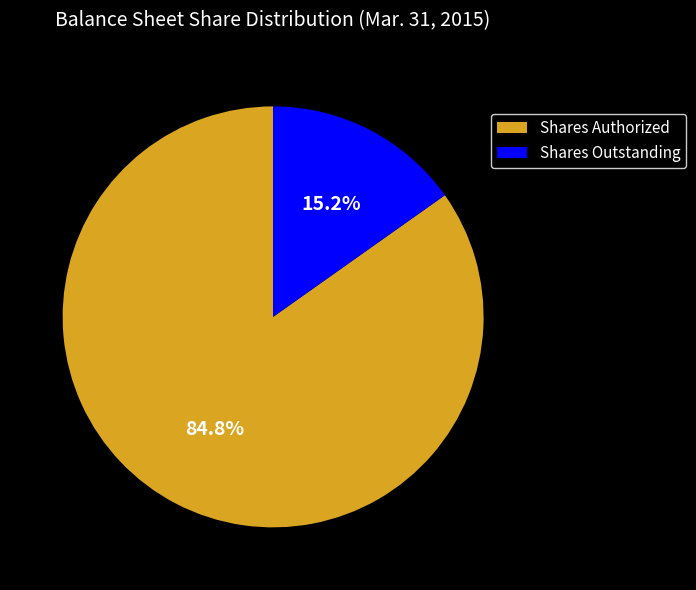

Which category has the smallest portion of the pie?

Shares Outstanding